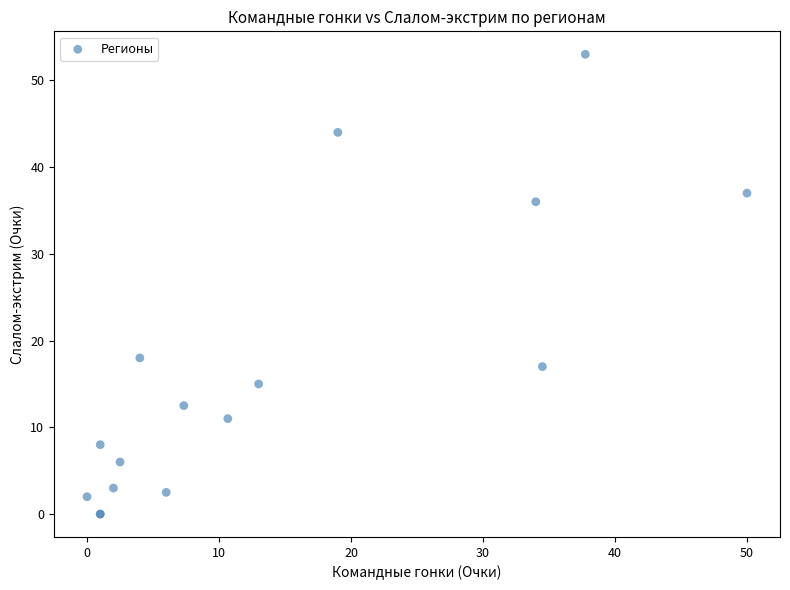

What Y value in the scatter plot is closest to 26?

18.0